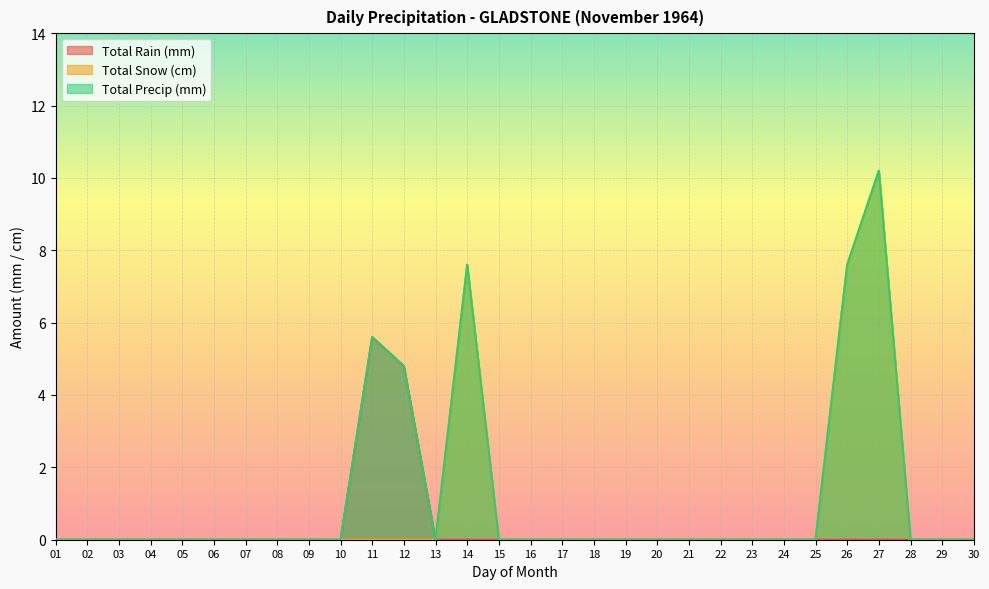

Which category has the lowest value in the Total Snow (cm) series?

01